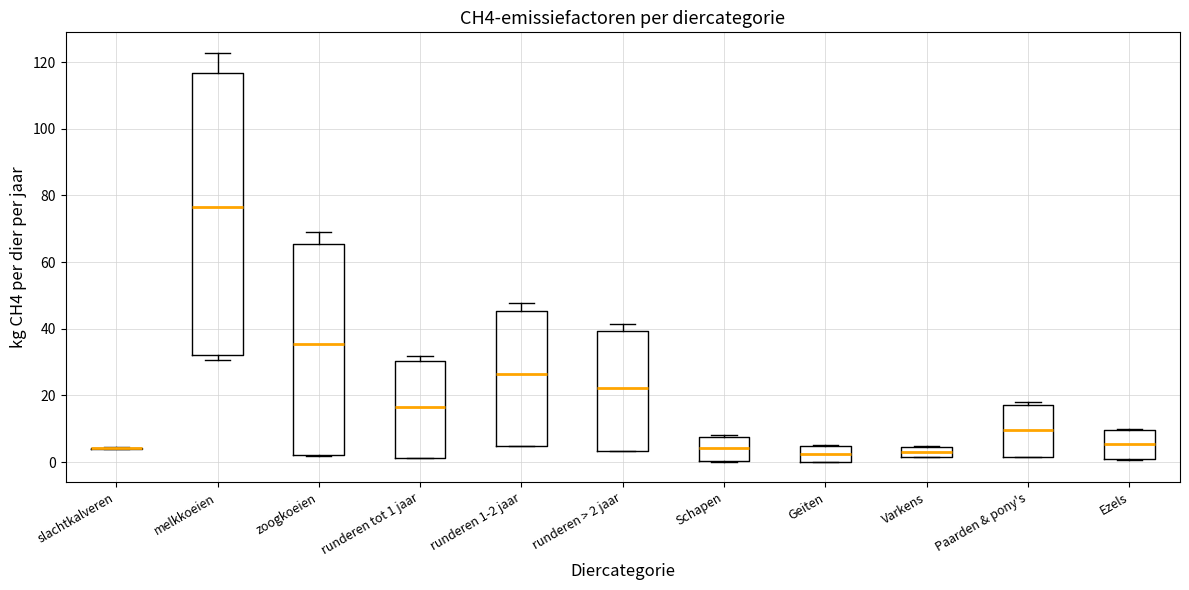

Where is the upper edge of the box for runderen > 2 jaar on the y-axis? The values are not printed on the chart, so give them approximately, as read against the axis.

40